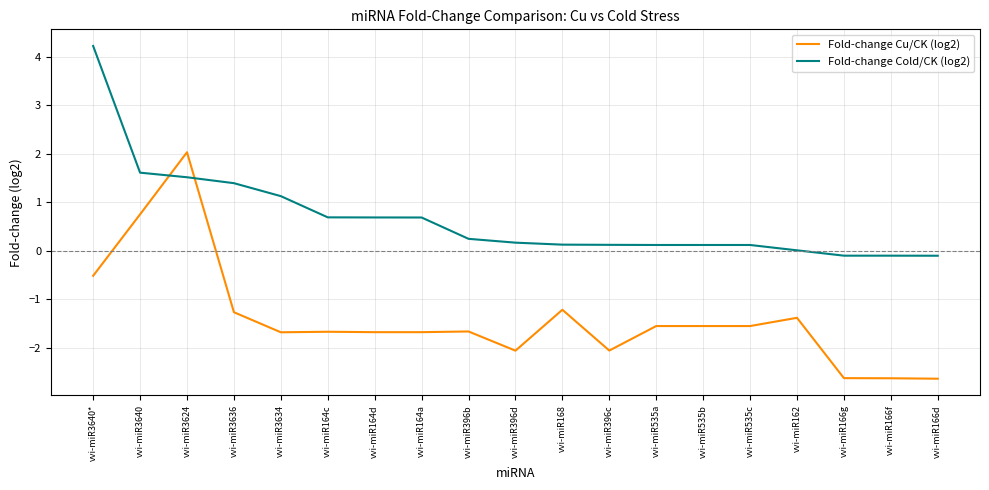

What is the difference between the maximum and minimum values in the Fold-change Cu/CK (log2) series?

4.7